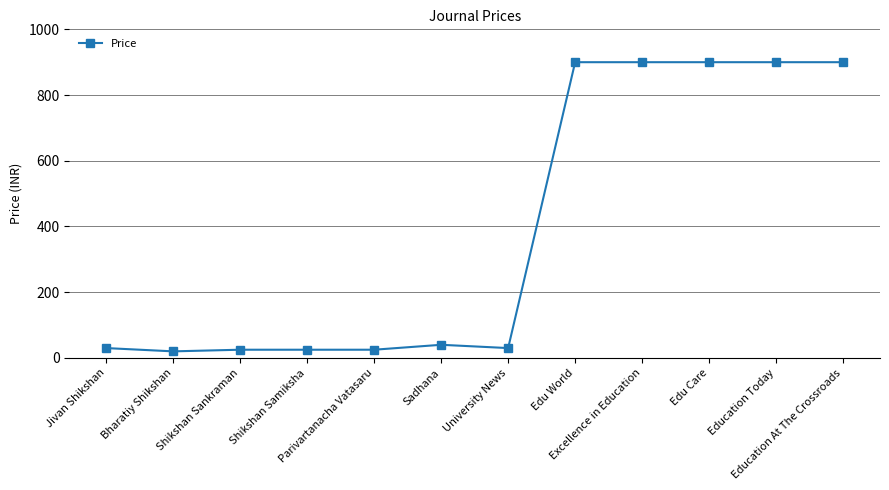

Reading left to right, transcribe all the data shown in this chart.

Jivan Shikshan=30	Bharatiy Shikshan=20	Shikshan Sankraman=25	Shikshan Samiksha=25	Parivartanacha Vatasaru=25	Sadhana=40	University News=30	Edu World=900	Excellence in Education=900	Edu Care=900	Education Today=900	Education At The Crossroads=900